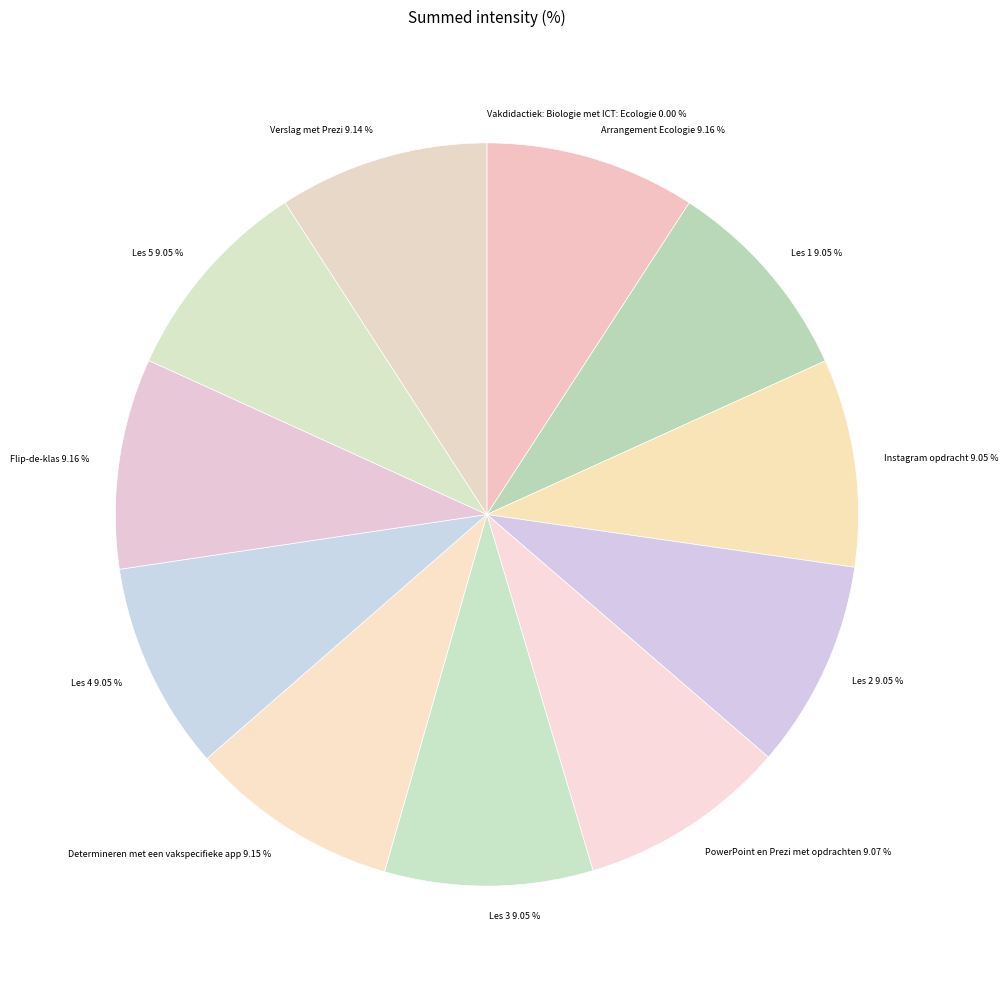

Approximately how many times larger is the value at Les 2 9.05 % compared to Les 5 9.05 %?

1.0